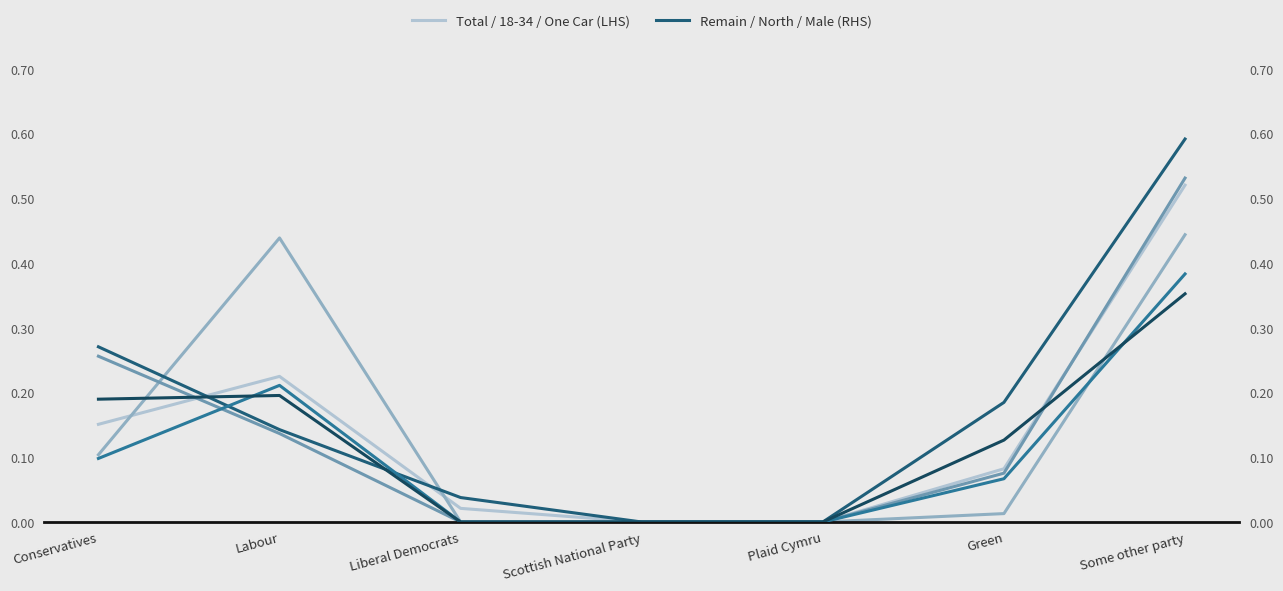

Rank the series at Labour from lowest to highest value.

Household with one car (LHS3), Remain (RHS), Male (RHS3), North (RHS2), Total (LHS), 18-34 (LHS2)